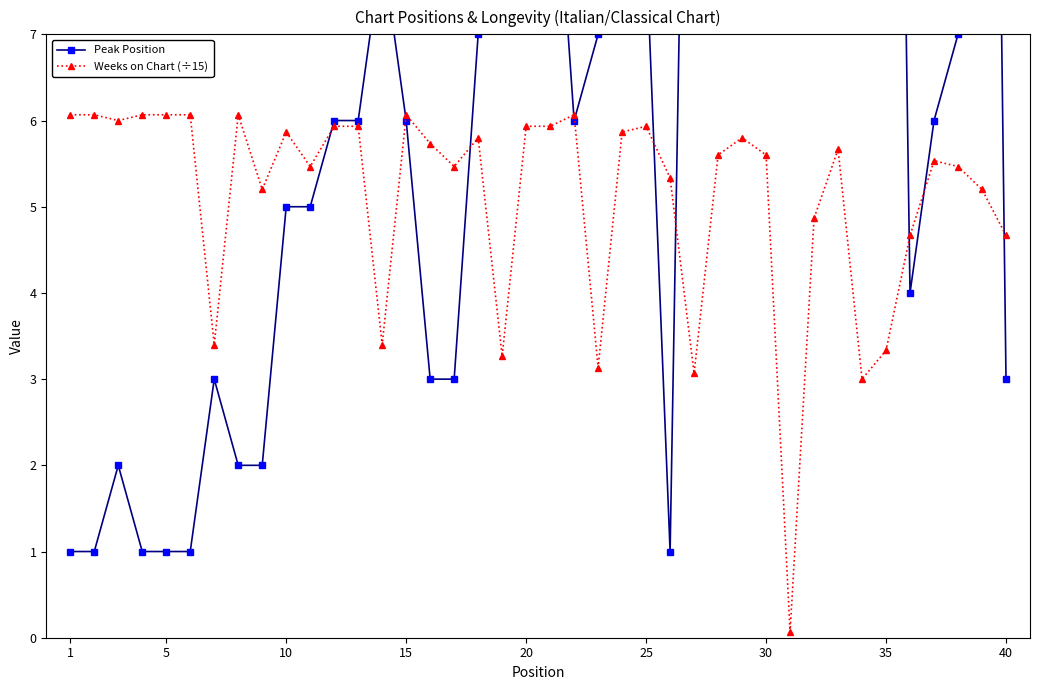

In Weeks on Chart (÷15), how many points are higher than both neighbors (excluding endpoints)?

9